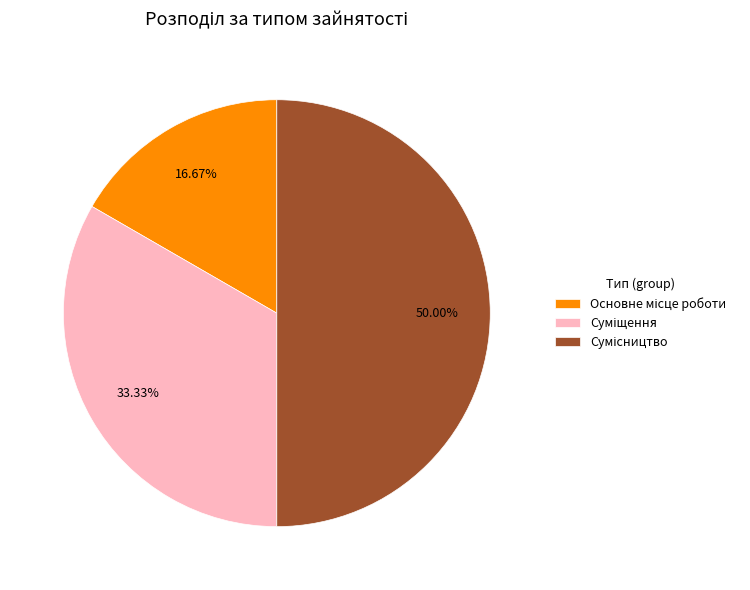

Which has a higher value, Сумісництво or Суміщення?

Сумісництво